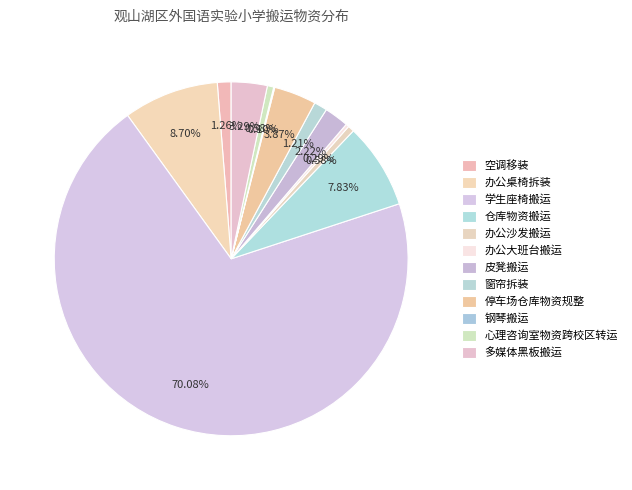

To the nearest percent, what percentage of the pie is 空调移装?

1%